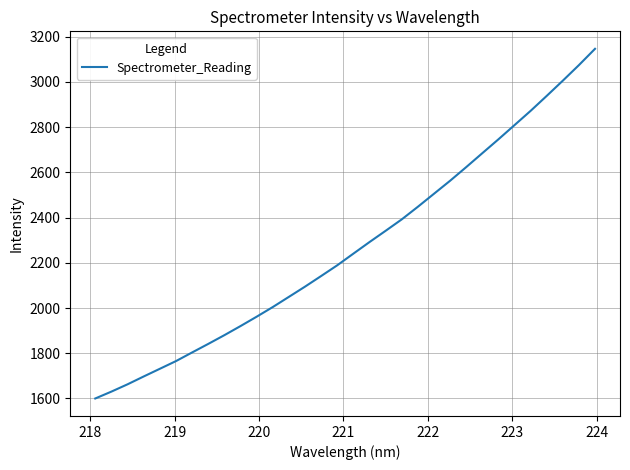

What is the minimum value shown in the chart?

1600.0